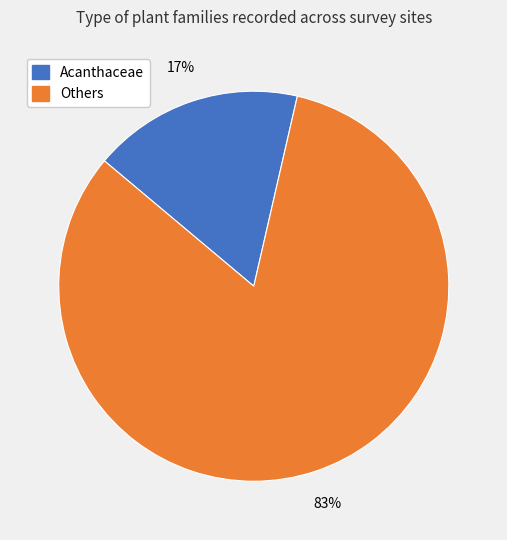

Is there any slice that represents more than half of the pie?

Yes